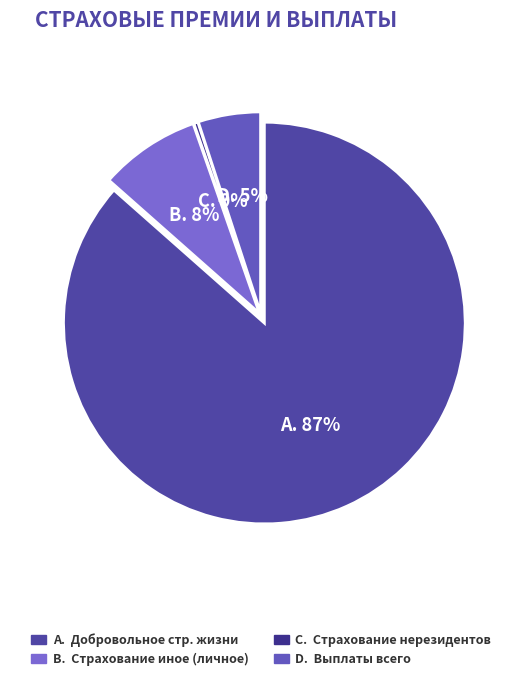

Which category has the biggest portion of the pie?

A. Добровольное стр. жизни